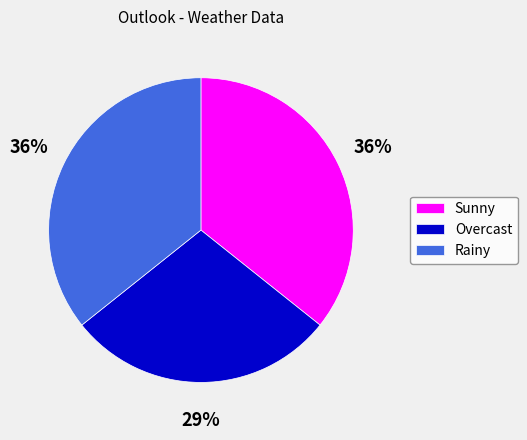

Is the sum of Sunny and Rainy greater than half?

Yes